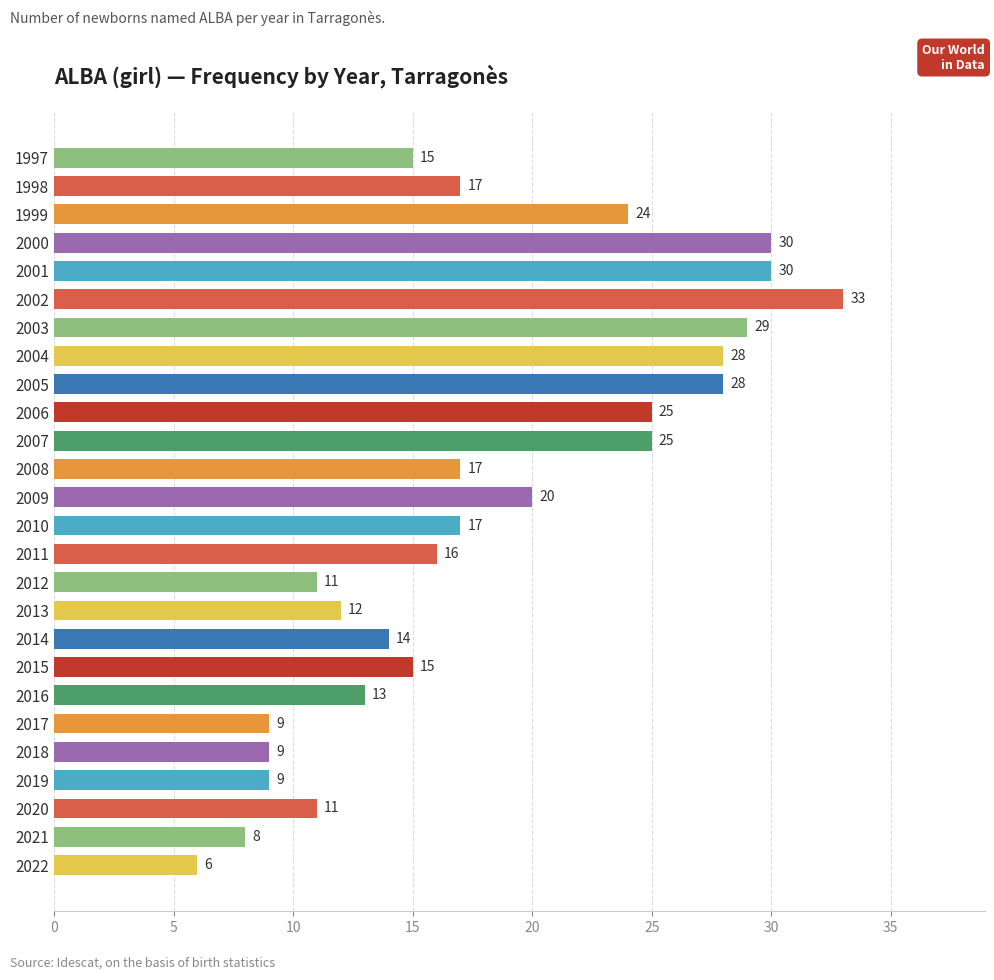

Reading top to bottom, what are all the values shown in this chart?

15	17	24	30	30	33	29	28	28	25	25	17	20	17	16	11	12	14	15	13	9	9	9	11	8	6